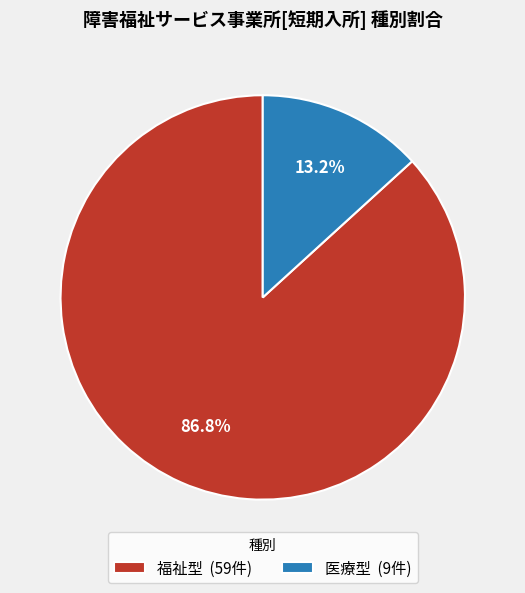

What percentage is the 福祉型 slice, to the nearest percent?

87%